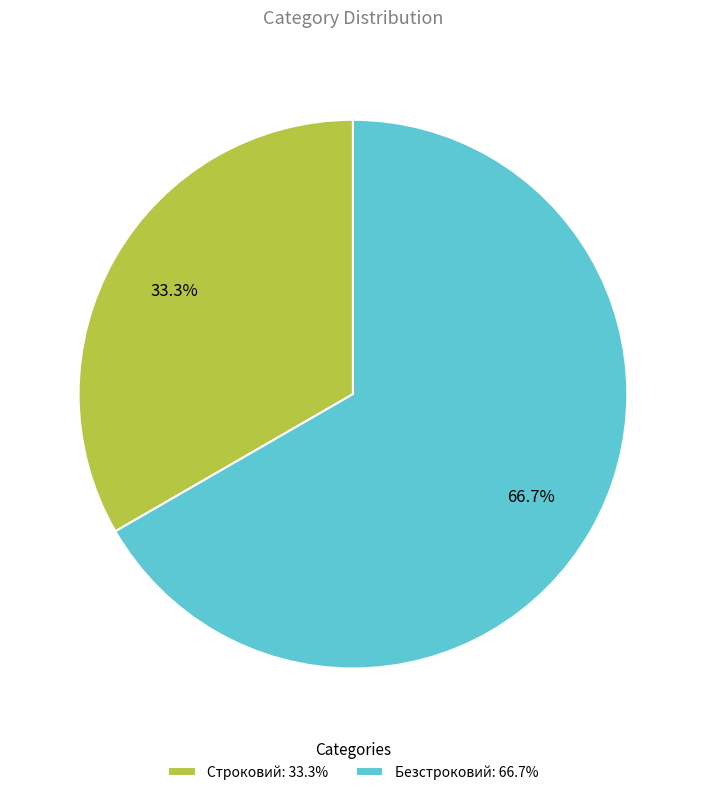

What is the largest slice in the pie chart?

Безстроковий